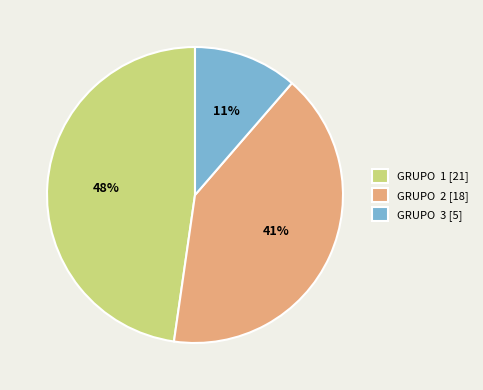

How many segments does this pie chart have?

3